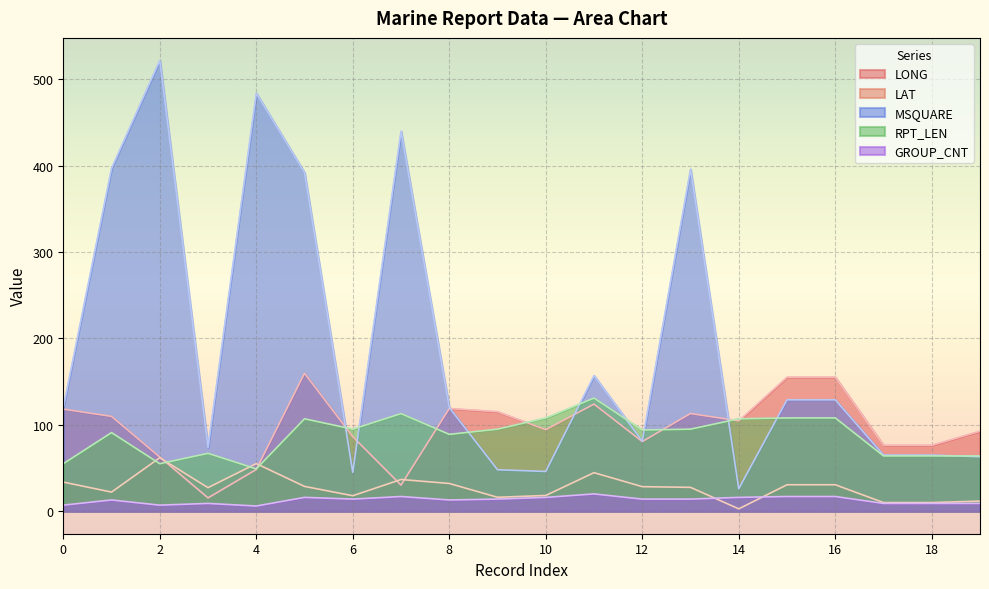

Reading left to right, what are all the values shown in this chart?

LONG: 0=118.2	1=109.8	2=62.7	3=15.4	4=48.3	5=159.7	6=86.3	7=30.2	8=118.9	9=115.2	10=94.4	11=124.0	12=80.6	13=113.1	14=104.6	15=155.2	16=155.2	17=76.3	18=76.3	19=92.7
LAT: 0=33.7	1=22.1	2=61.9	3=27.2	4=55.1	5=28.7	6=17.9	7=36.7	8=32.1	9=16.1	10=18.2	11=44.6	12=28.4	13=27.6	14=2.7	15=30.6	16=30.6	17=10.0	18=10.0	19=11.7
MSQUARE: 0=120.0	1=397.0	2=522.0	3=74.0	4=484.0	5=392.0	6=45.0	7=440.0	8=120.0	9=48.0	10=46.0	11=157.0	12=81.0	13=396.0	14=26.0	15=129.0	16=129.0	17=65.0	18=65.0	19=63.0
RPT_LEN: 0=55.0	1=91.0	2=55.0	3=67.0	4=49.0	5=107.0	6=95.0	7=113.0	8=89.0	9=95.0	10=108.0	11=131.0	12=94.0	13=95.0	14=107.0	15=108.0	16=108.0	17=64.0	18=64.0	19=64.0
GROUP_CNT: 0=7.0	1=13.0	2=7.0	3=9.0	4=6.0	5=16.0	6=14.0	7=17.0	8=13.0	9=14.0	10=16.0	11=20.0	12=14.0	13=14.0	14=16.0	15=17.0	16=17.0	17=9.0	18=9.0	19=9.0